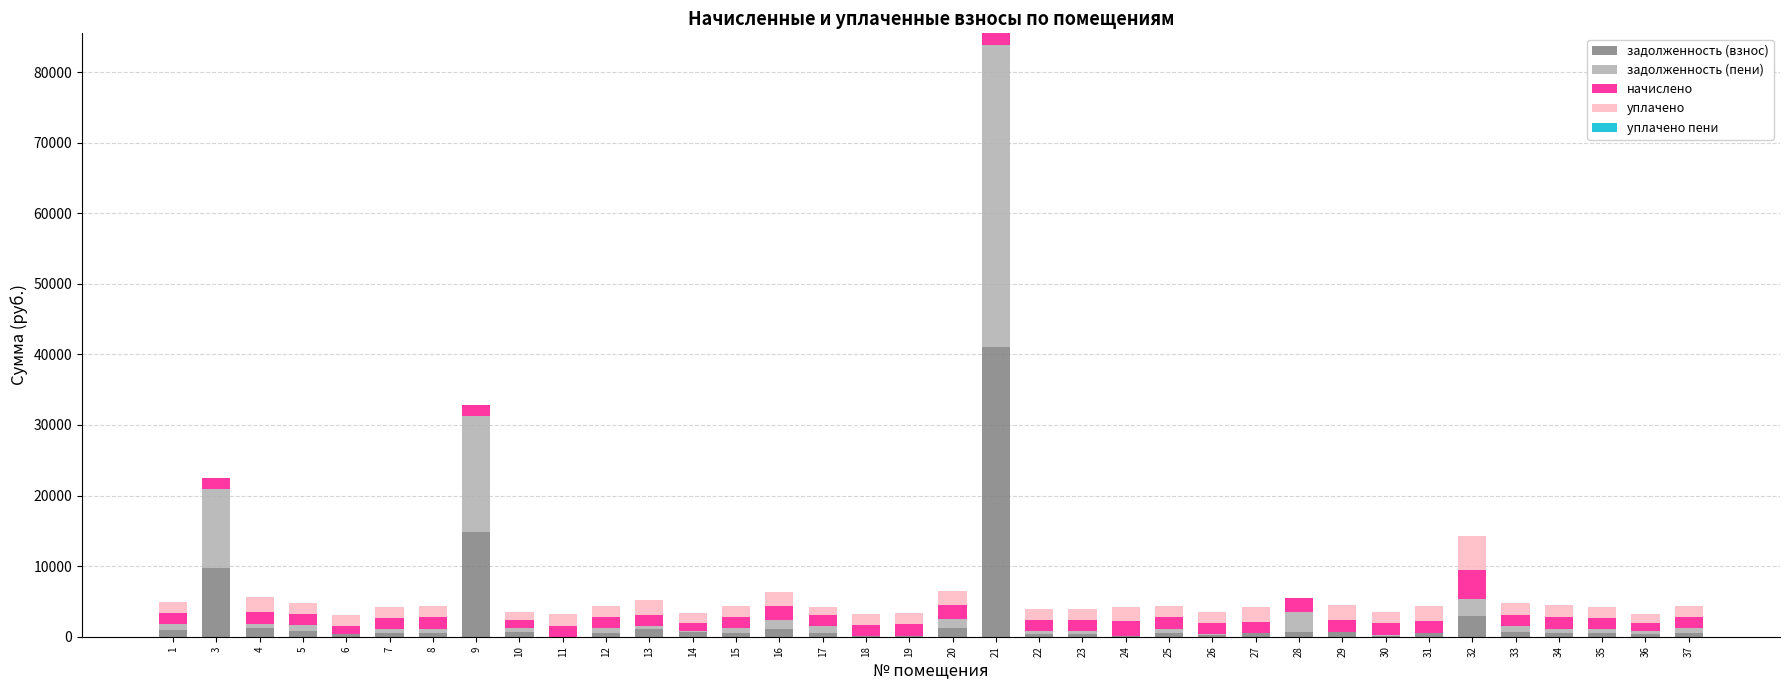

The задолженность (взнос) series shows 55692.7 at 21. True or false?

False